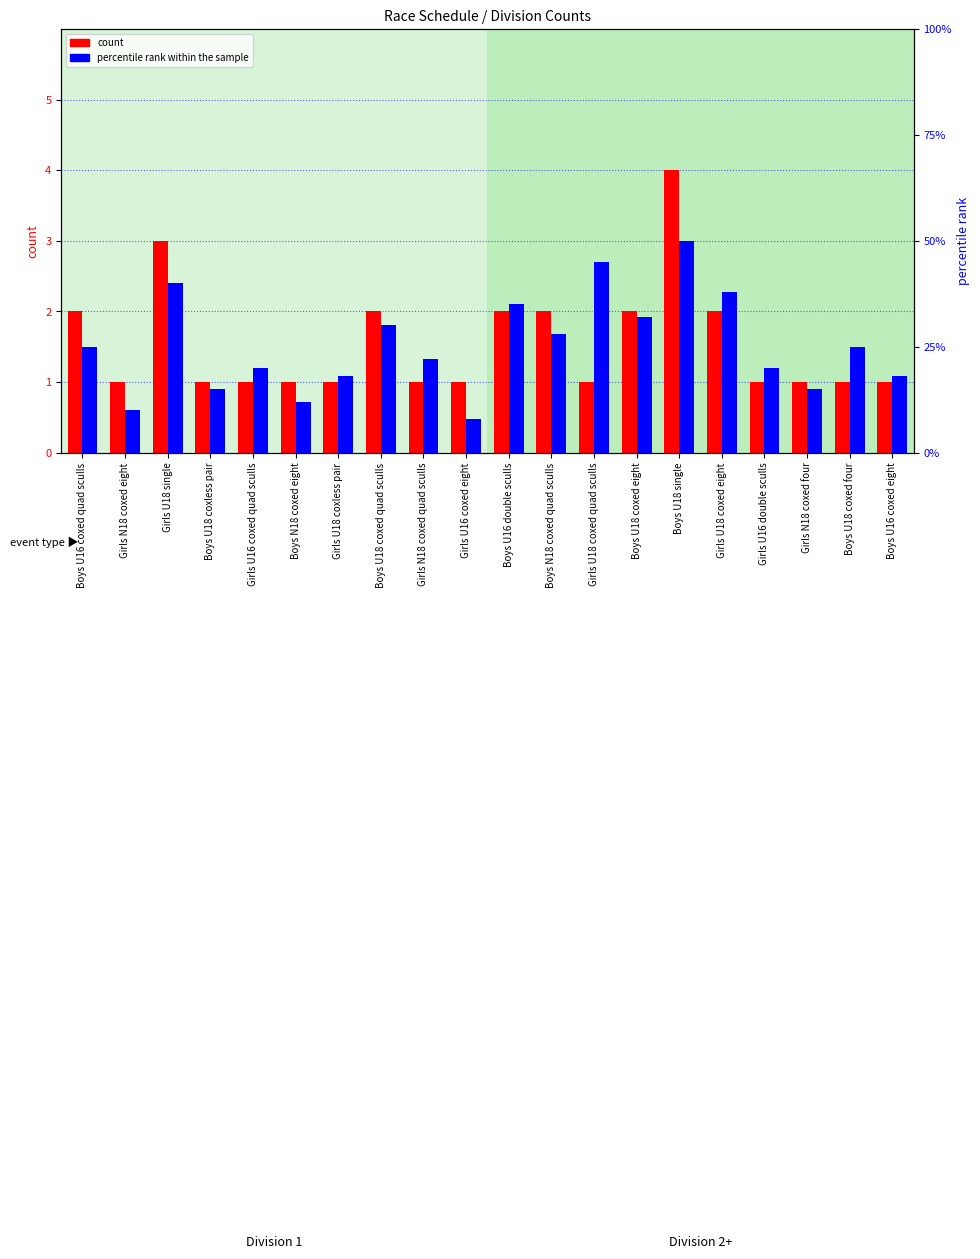

At which label is count closest to 2?

Boys U16 coxed quad sculls